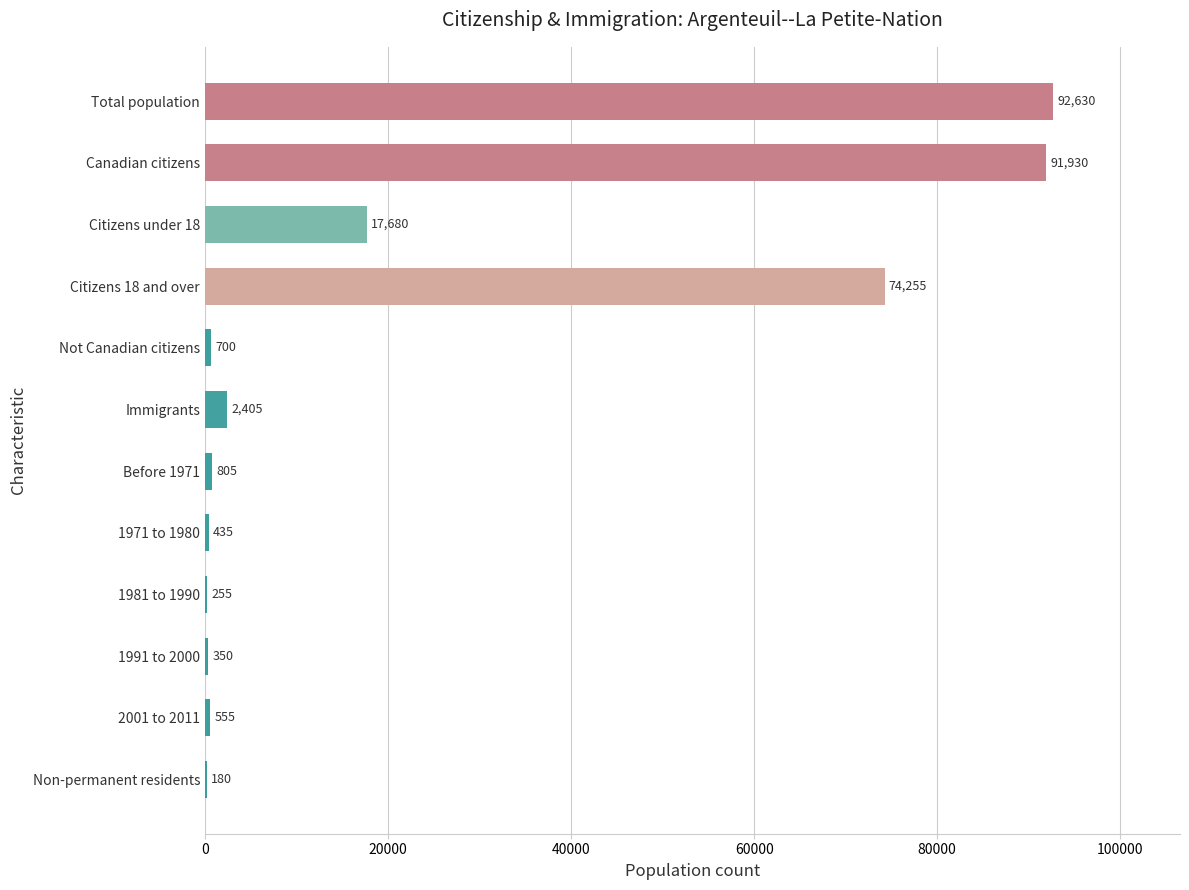

What is the ratio of the value at Citizens 18 and over to the value at Not Canadian citizens?

106.1